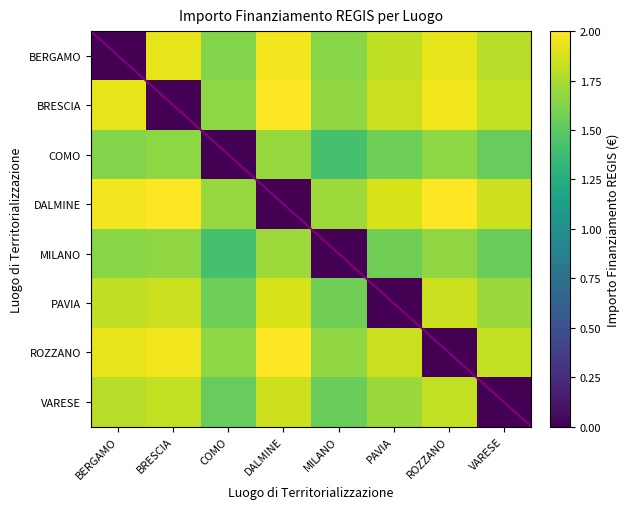

How many series are shown in this chart?

8